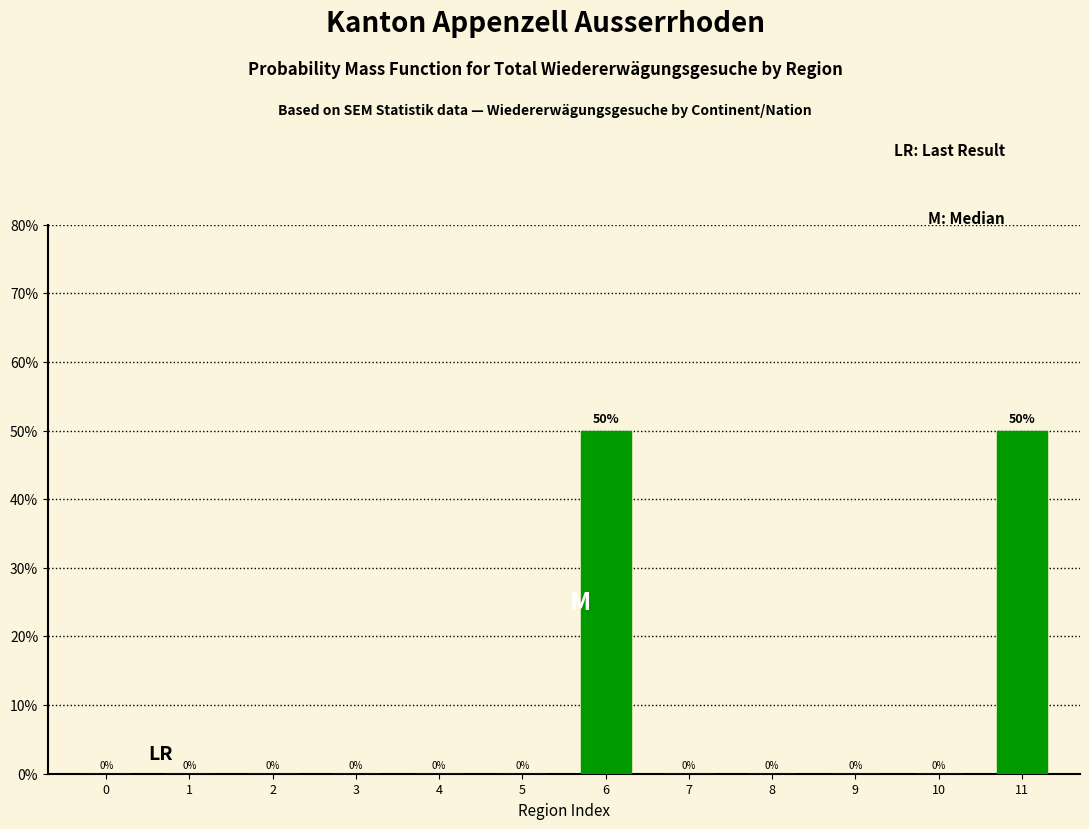

Reading right to left, extract all data points from this chart.

11=50	10=0	9=0	8=0	7=0	6=50	5=0	4=0	3=0	2=0	1=0	0=0